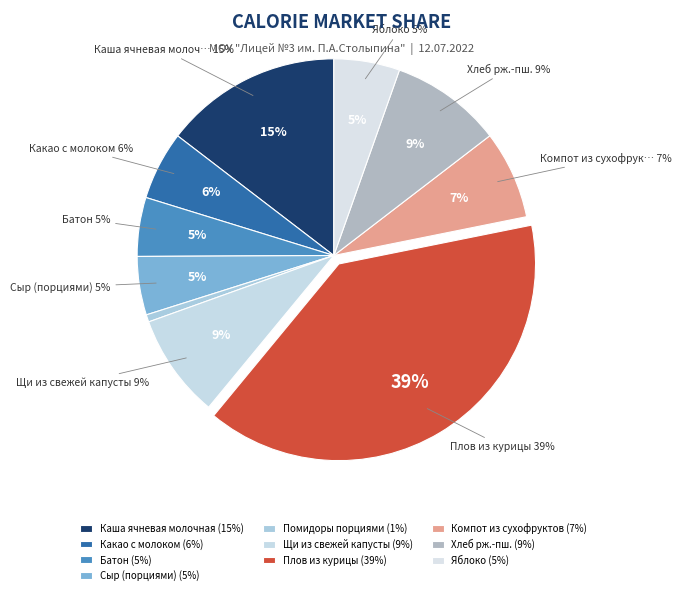

What is the ratio of the value at Батон to the value at Щи из свежей капусты?

0.6